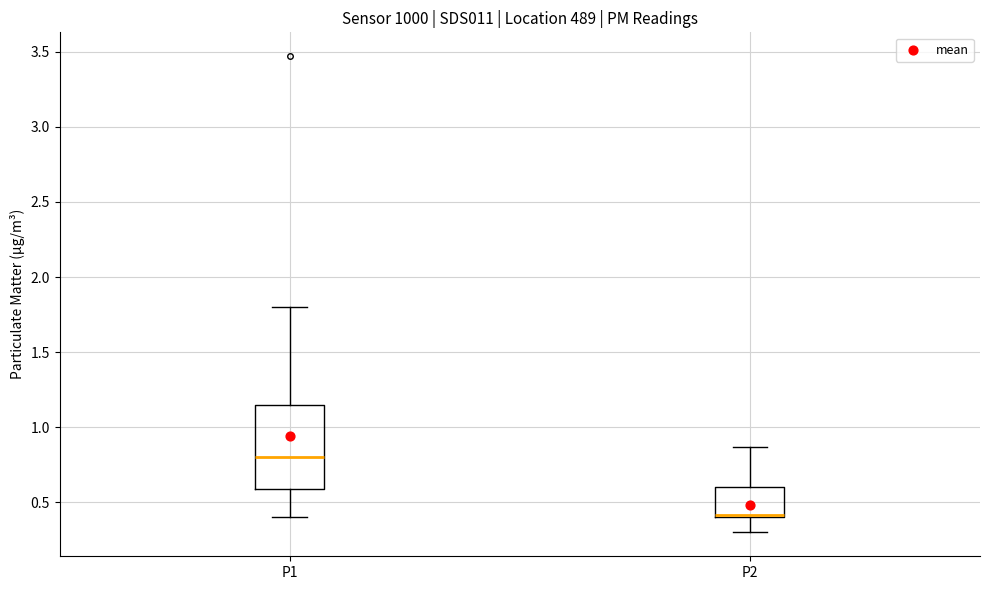

Which box's median line is the lowest?

P2